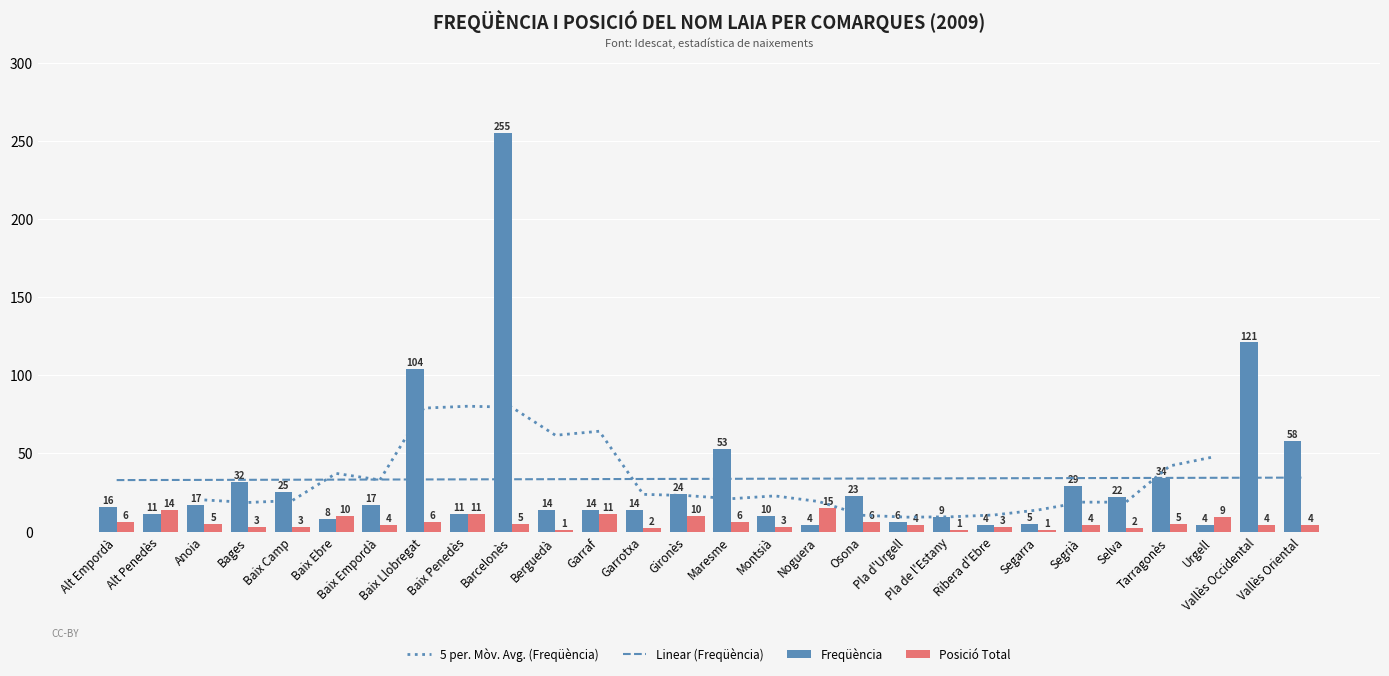

Reading left to right, extract all data points from this chart.

Freqüència: 16	11	17	32	25	8	17	104	11	255	14	14	14	24	53	10	4	23	6	9	4	5	29	22	34	4	121	58
Posició Total: 6	14	5	3	3	10	4	6	11	5	1	11	2	10	6	3	15	6	4	1	3	1	4	2	5	9	4	4